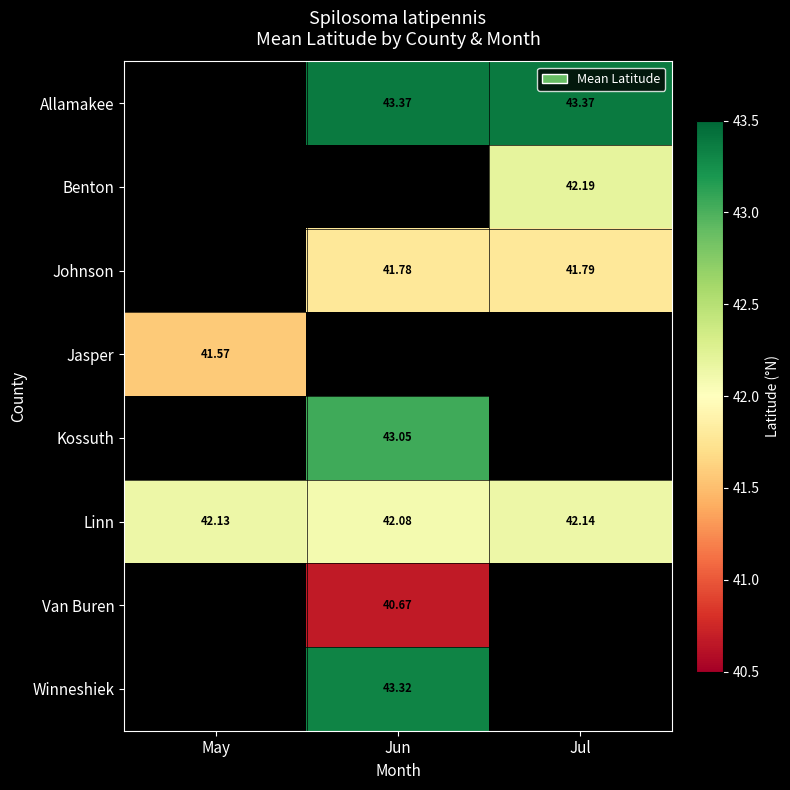

Is the value of Winneshiek at Jun greater than the value of Jasper at May?

Yes